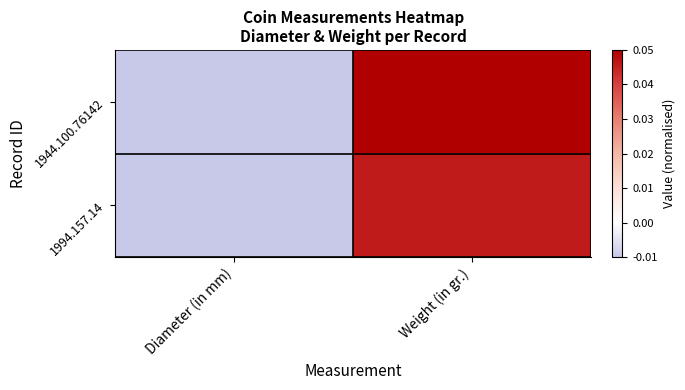

Reading left to right, extract all data points from this chart.

1944.100.76142: Diameter (in mm)=-0.0	Weight (in gr.)=0.0
1994.157.14: Diameter (in mm)=-0.0	Weight (in gr.)=0.0